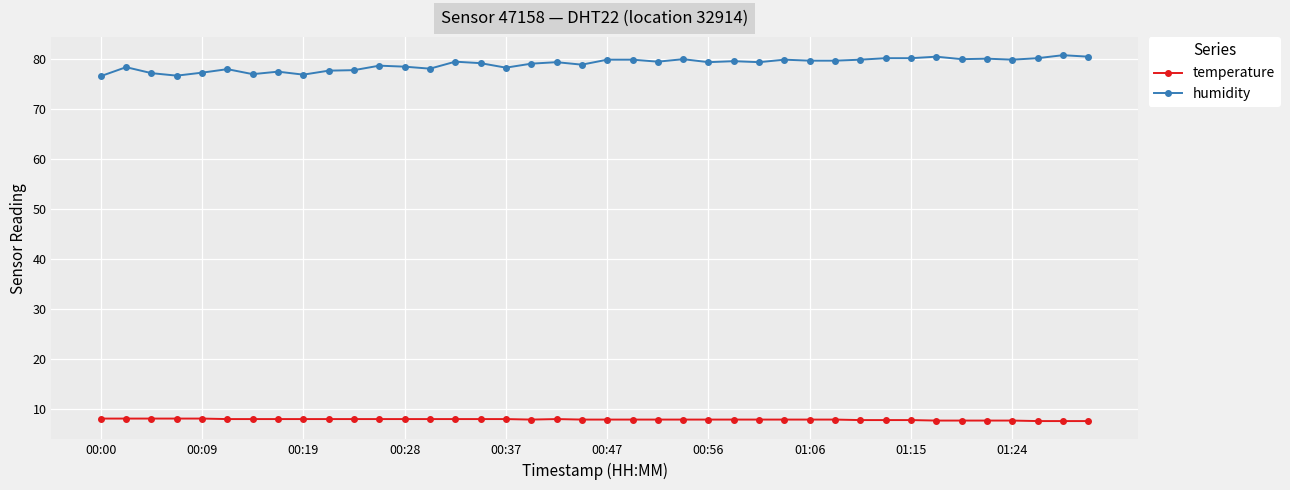

What is the value of the temperature point at the 39th from the left?

7.5